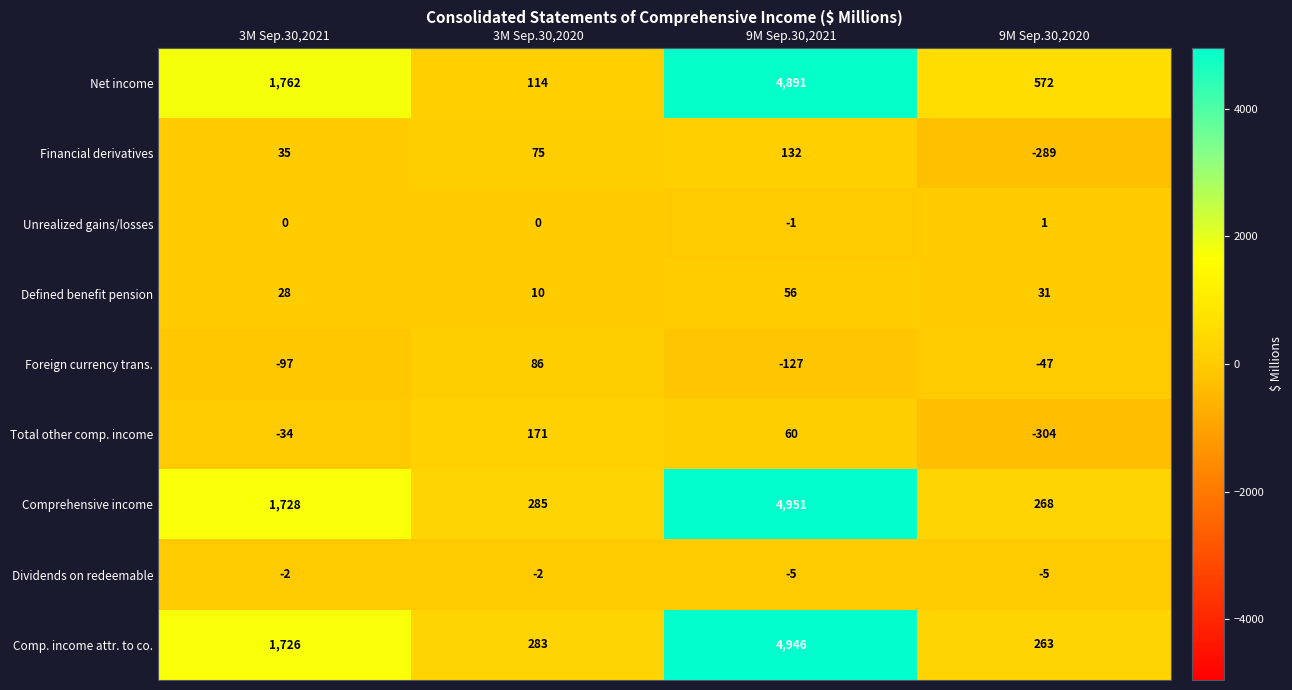

Which series has the largest total across all categories?

Net income